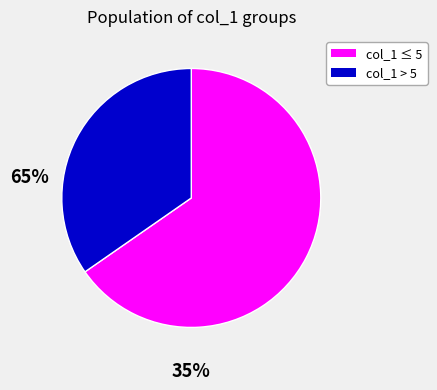

Is there a majority slice in this chart?

Yes